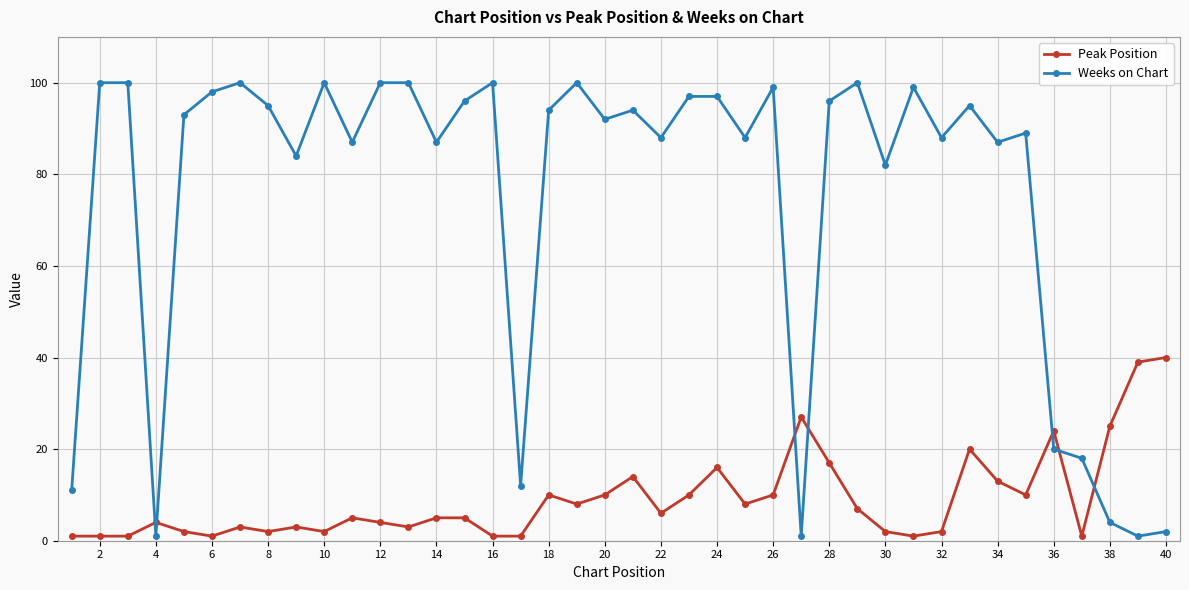

How many categories are shown in the chart?

40